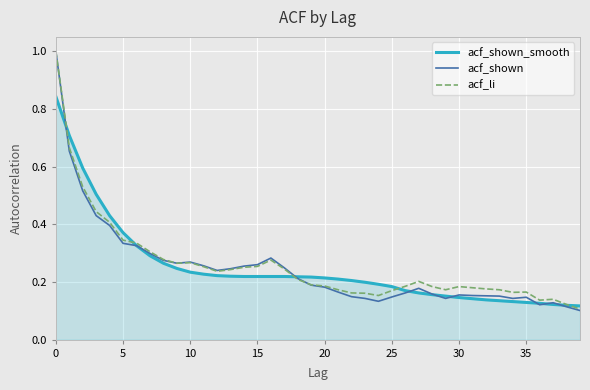

What is the maximum value shown in the chart?

1.0